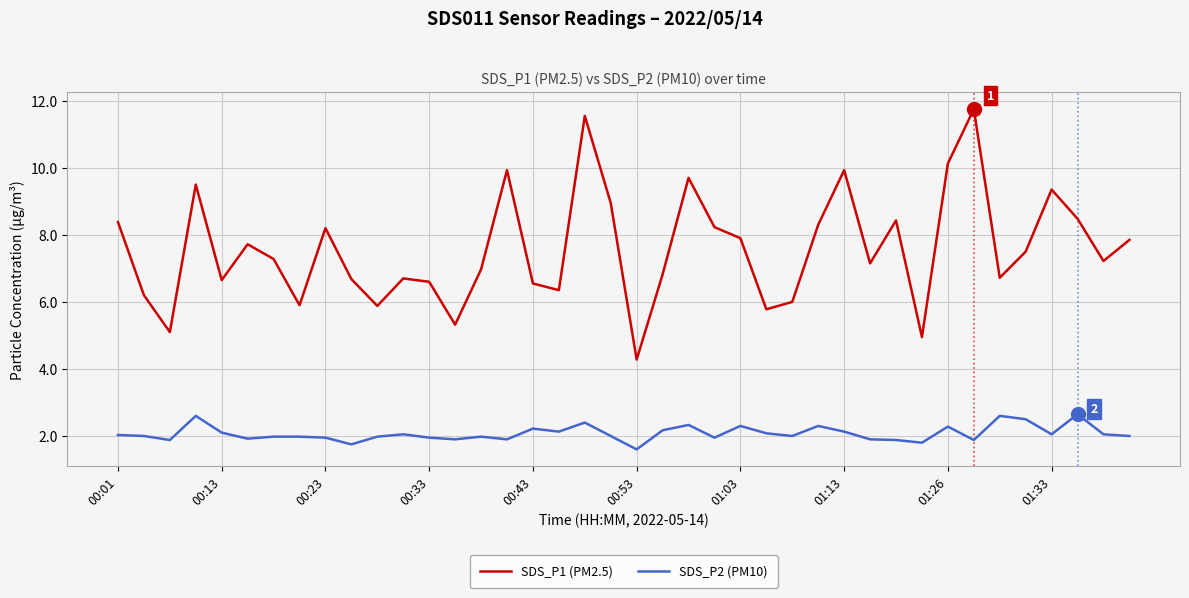

What is the lowest value of the SDS_P2 (PM10) series?

1.6